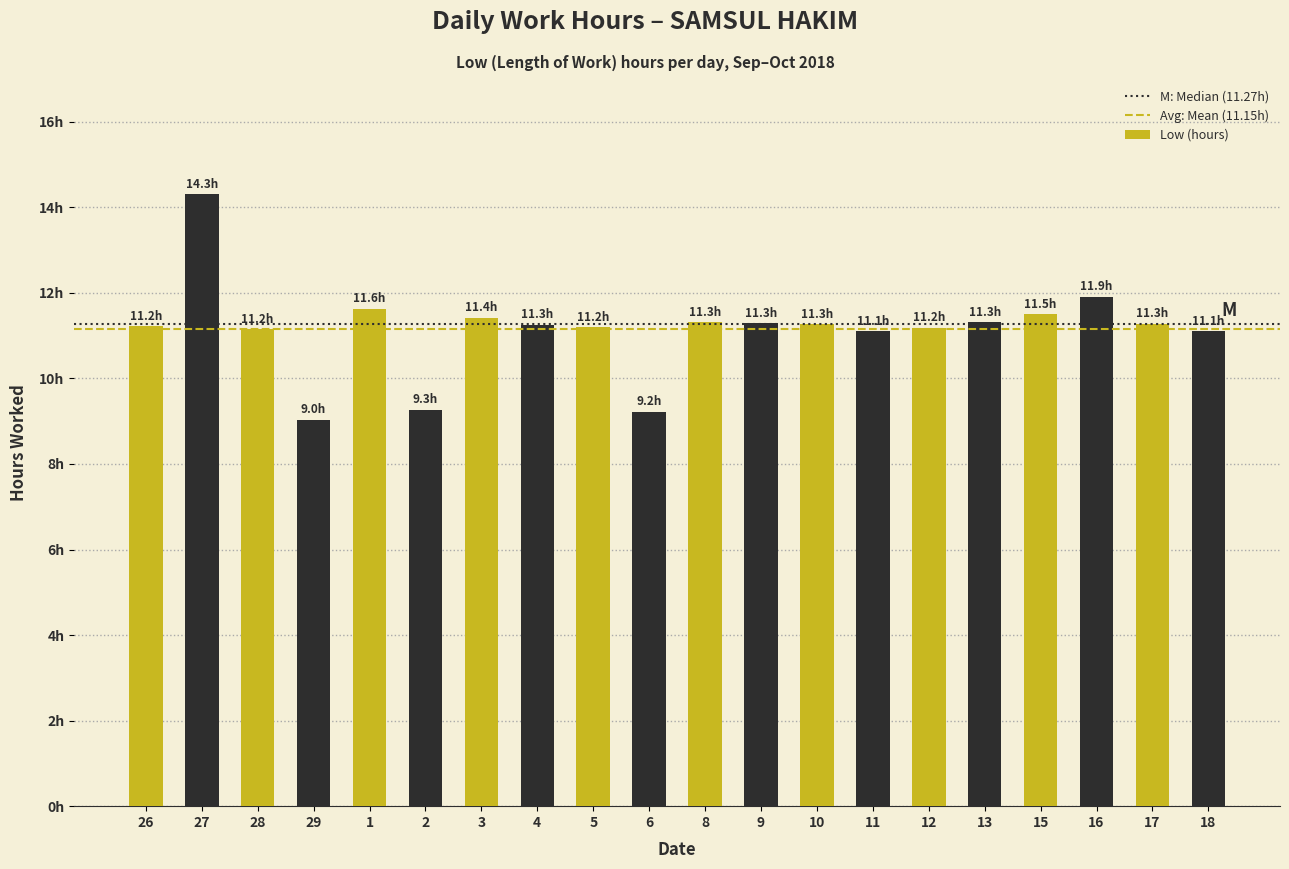

The chart shows a value of 19.5 at 16. True or false?

False